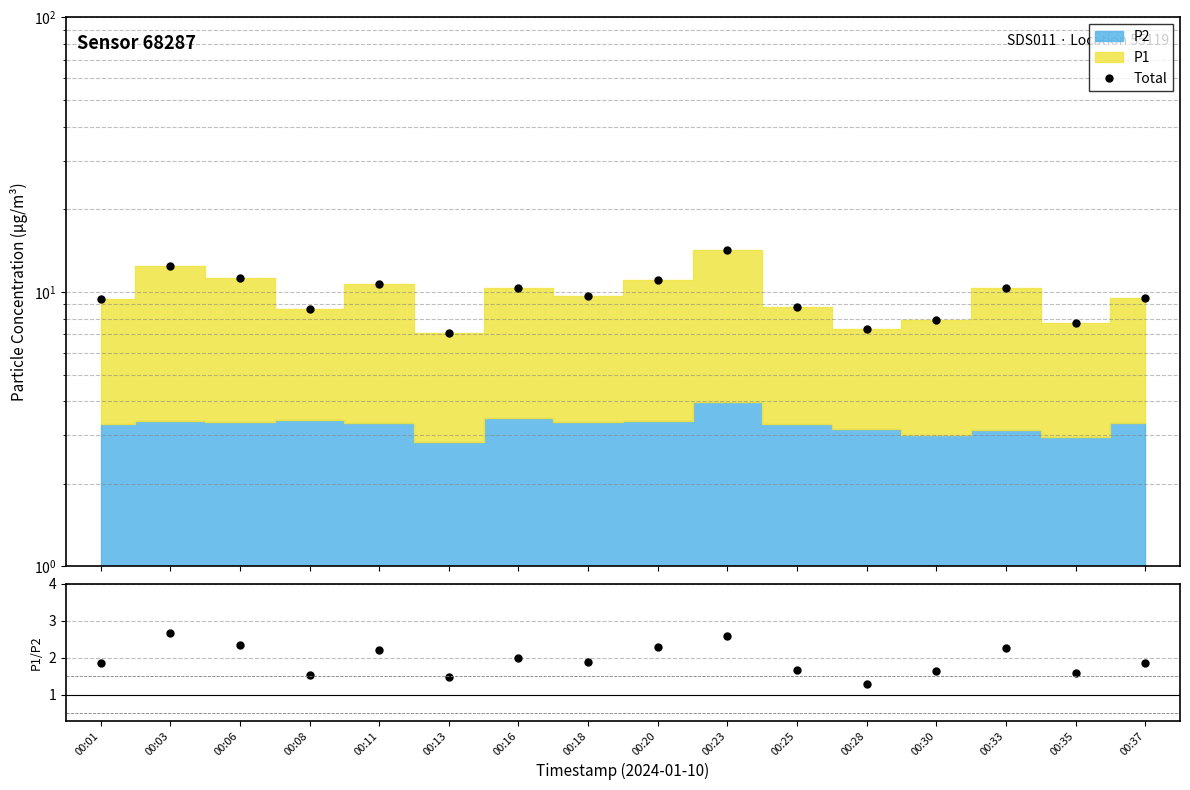

What is the value of the P1/P2 point at the 5th from the left?

2.2